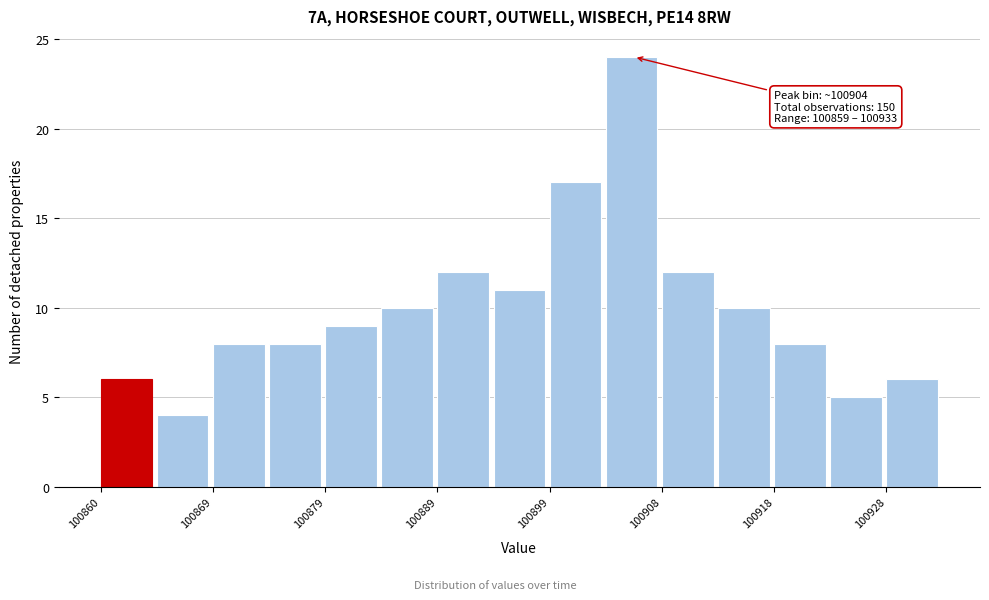

Which range on the x-axis has the tallest bar?

100903.6 to 100908.5